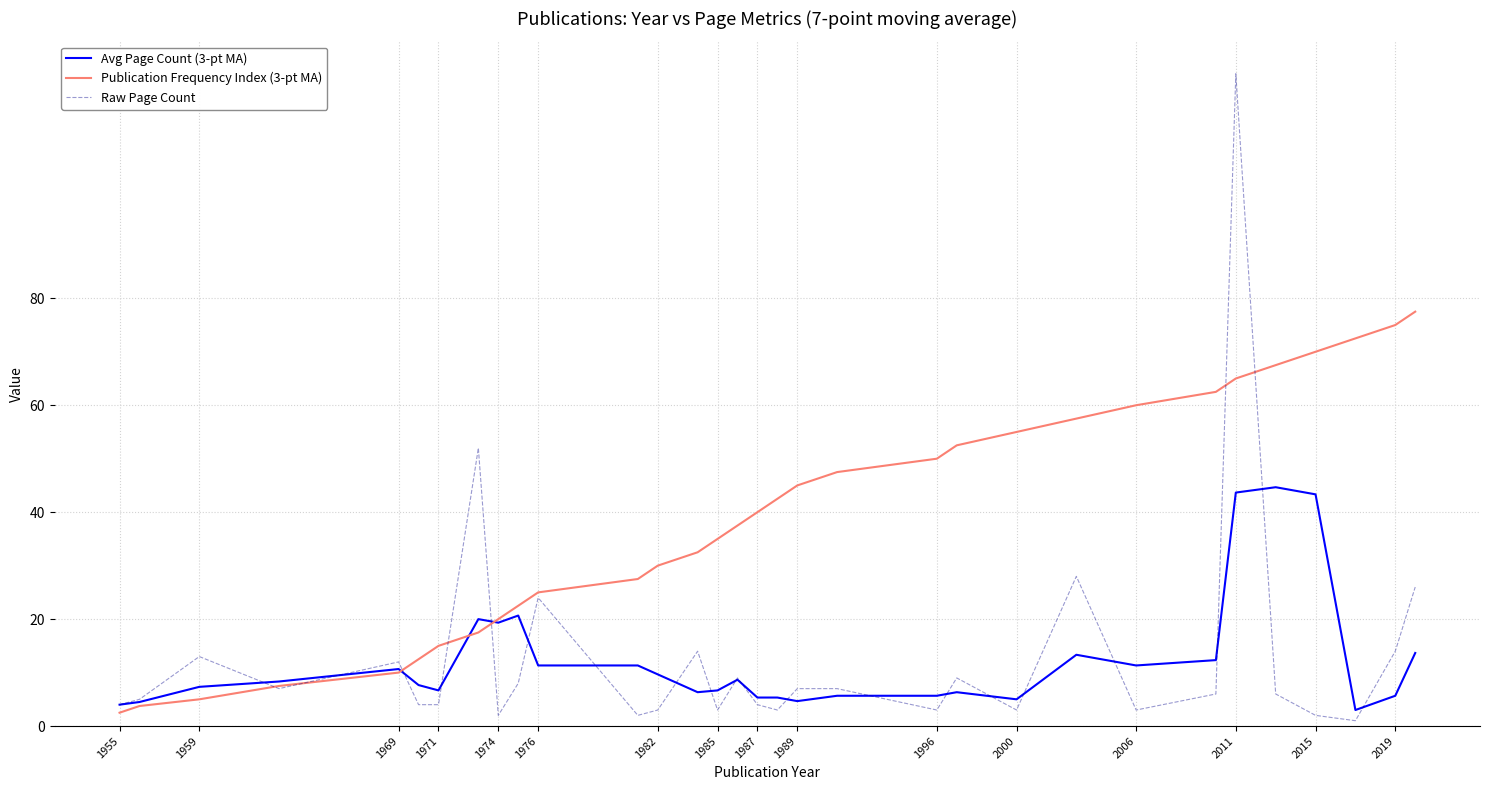

How many lines are shown in the chart?

3